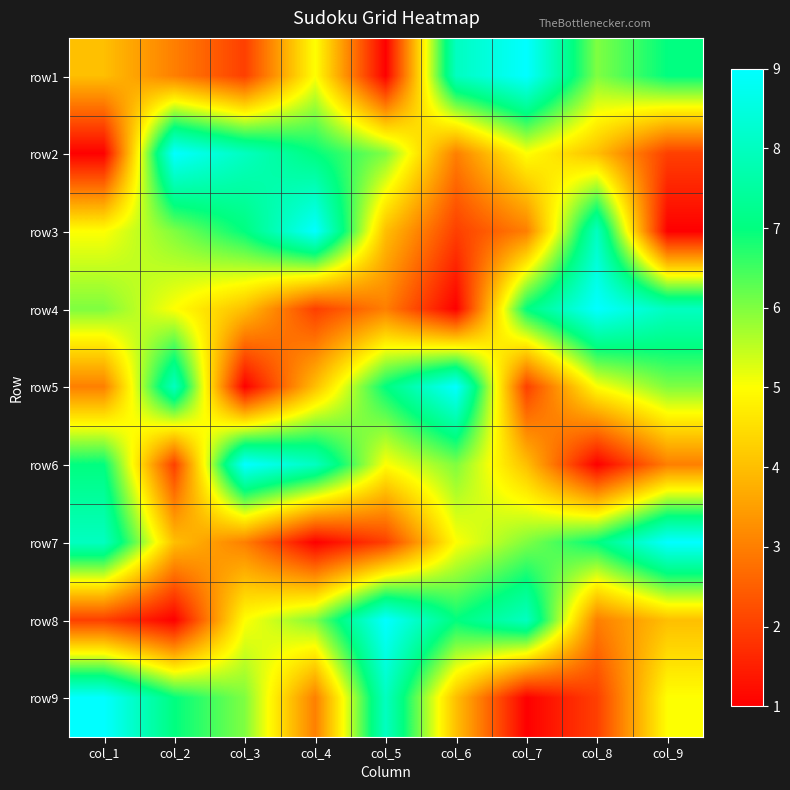

What is the greatest value displayed?

9